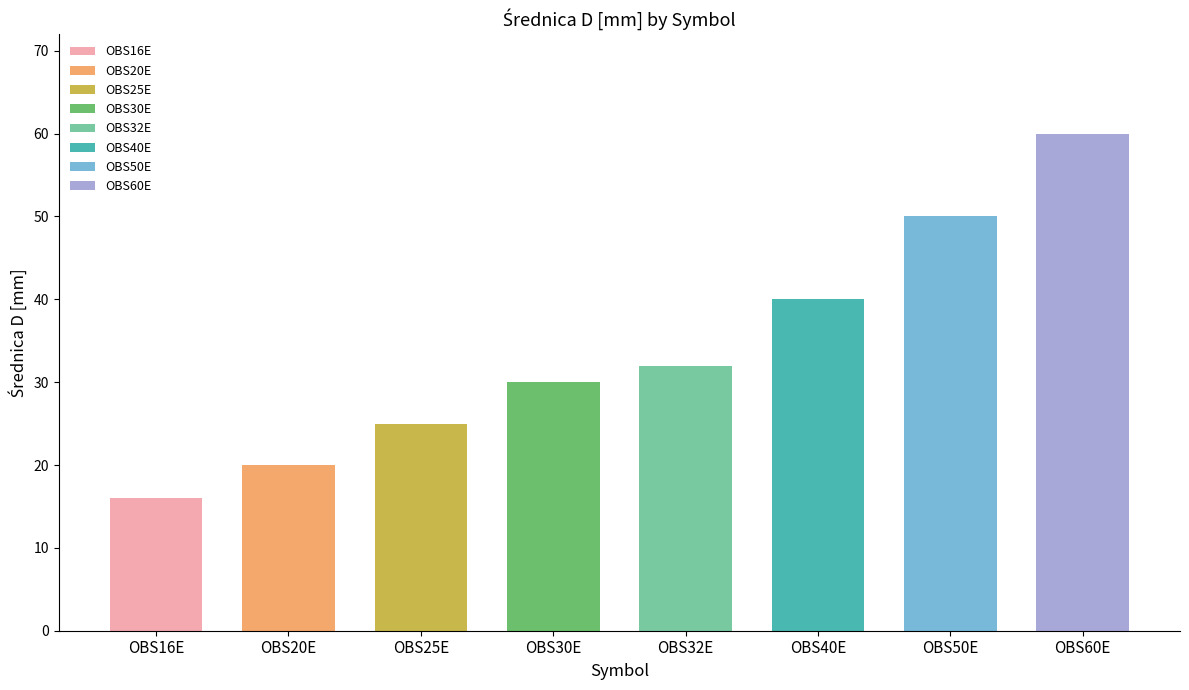

Approximately how many times larger is the value at OBS40E compared to OBS20E?

2.0